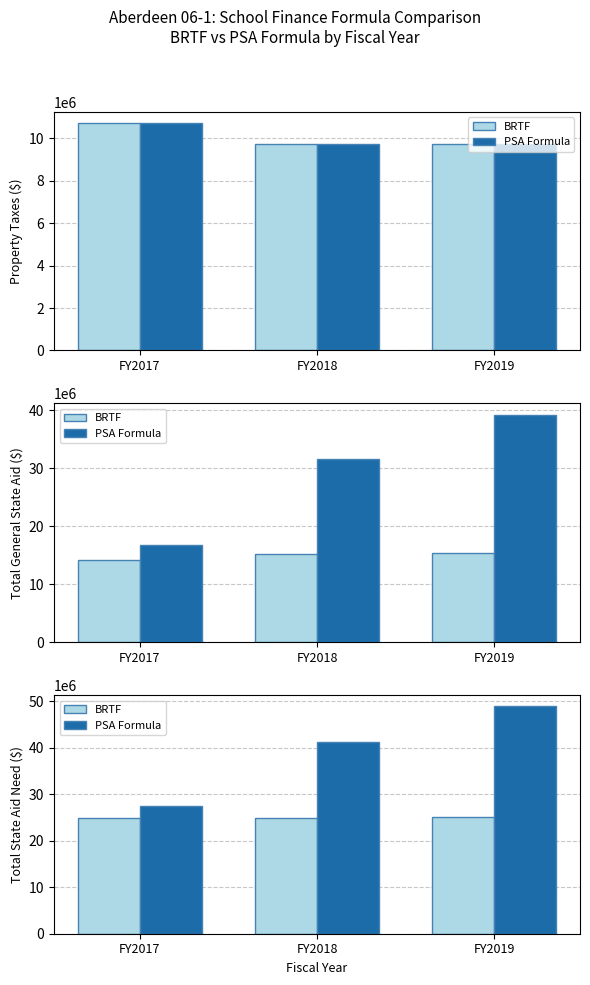

What is the value of the PSA Formula bar at the 3rd from the left?

48917936